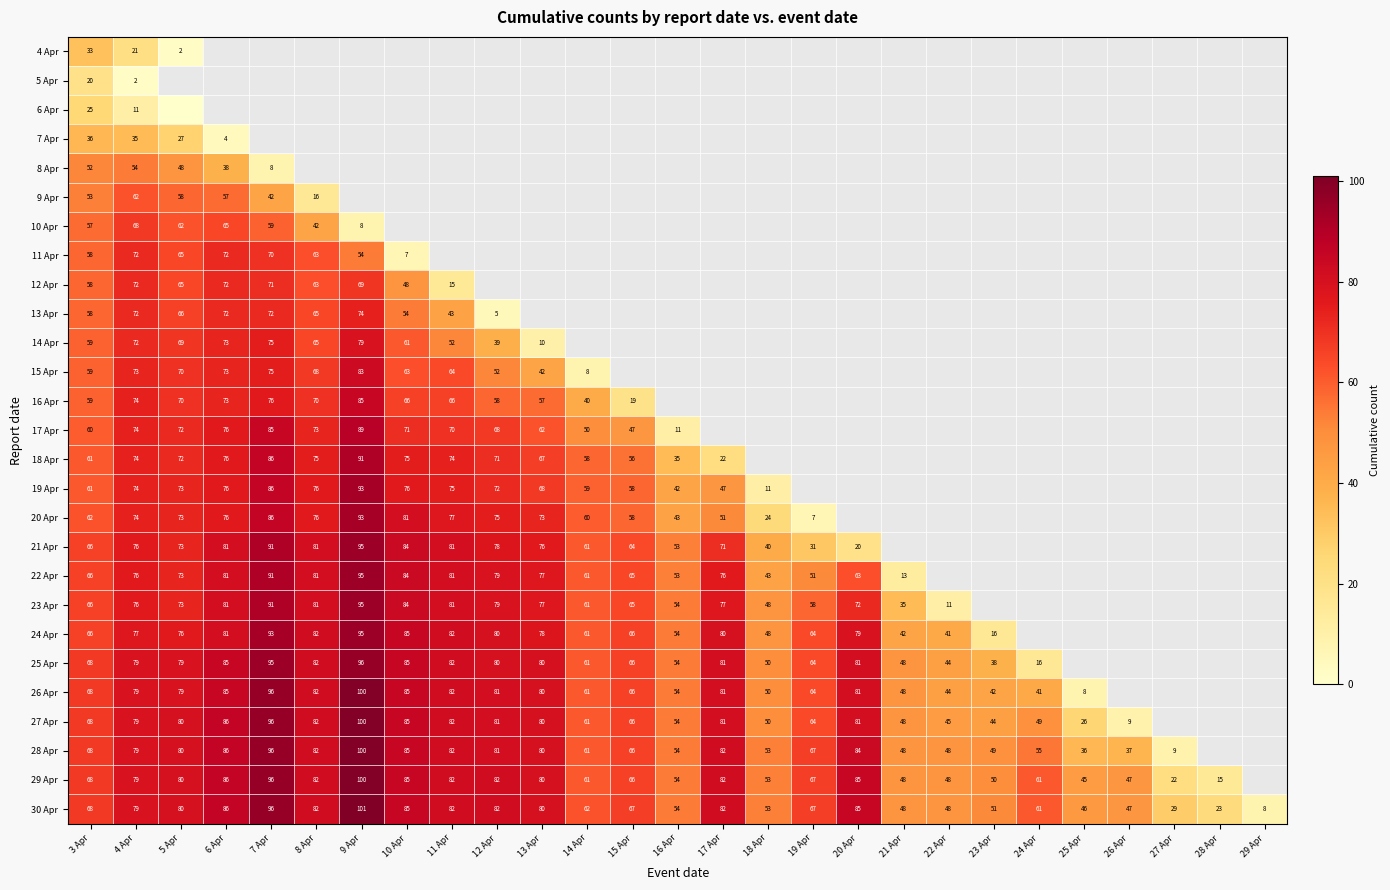

Count the number of categories in the chart.

27